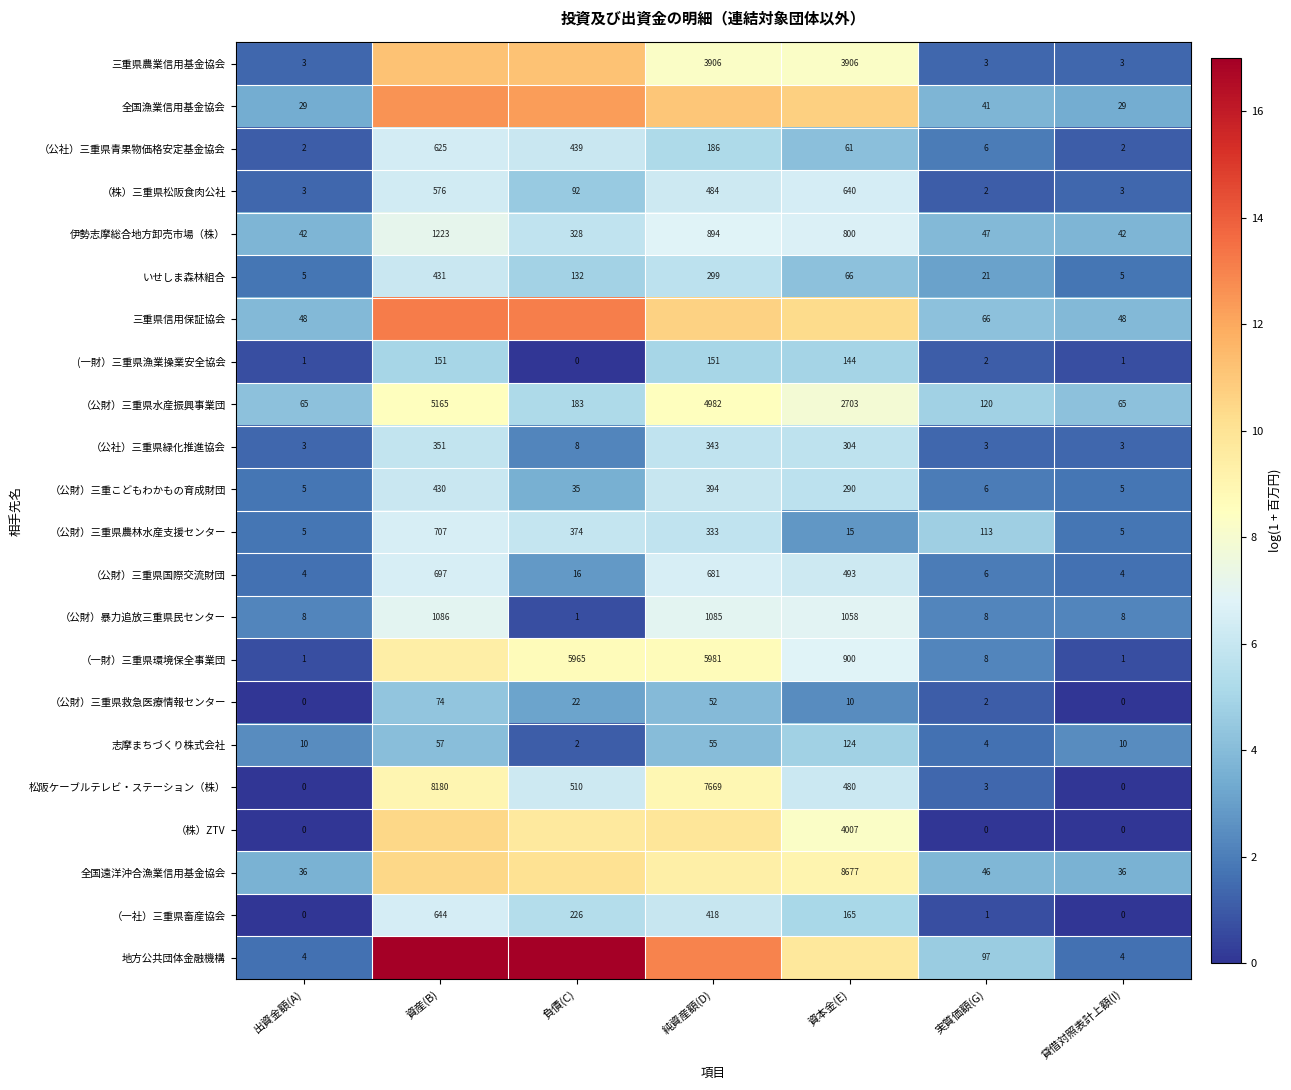

Is the value of （公財）三重県水産振興事業団 at 負債(C) greater than the value of （公社）三重県緑化推進協会 at 貸借対照表計上額(I)?

Yes